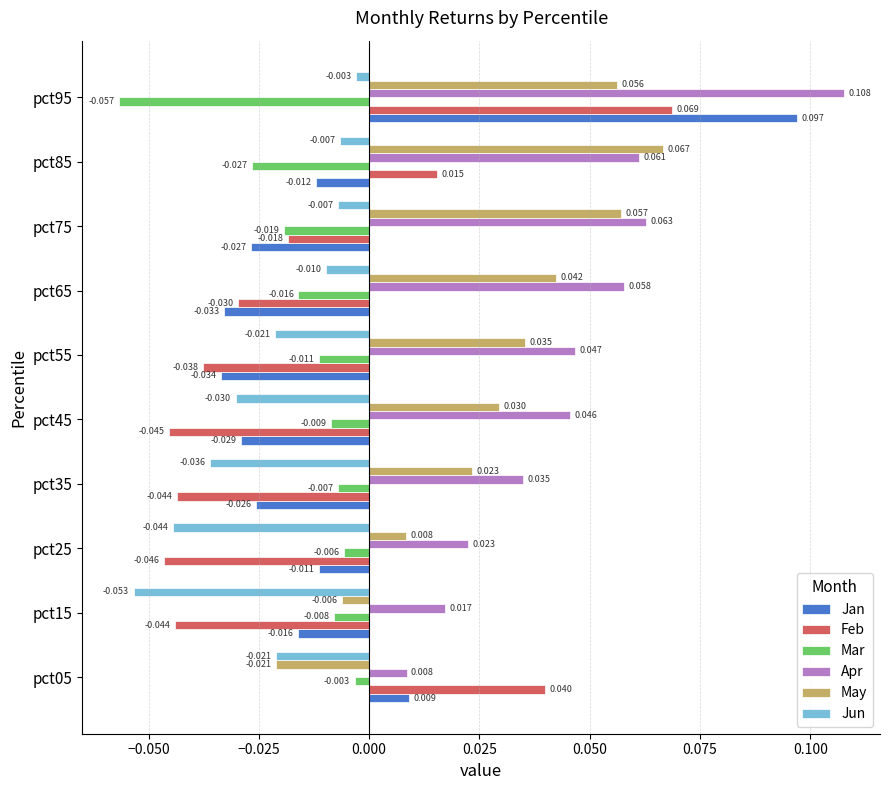

At pct75, list the series in order from largest to smallest.

Apr, May, Jun, Feb, Mar, Jan